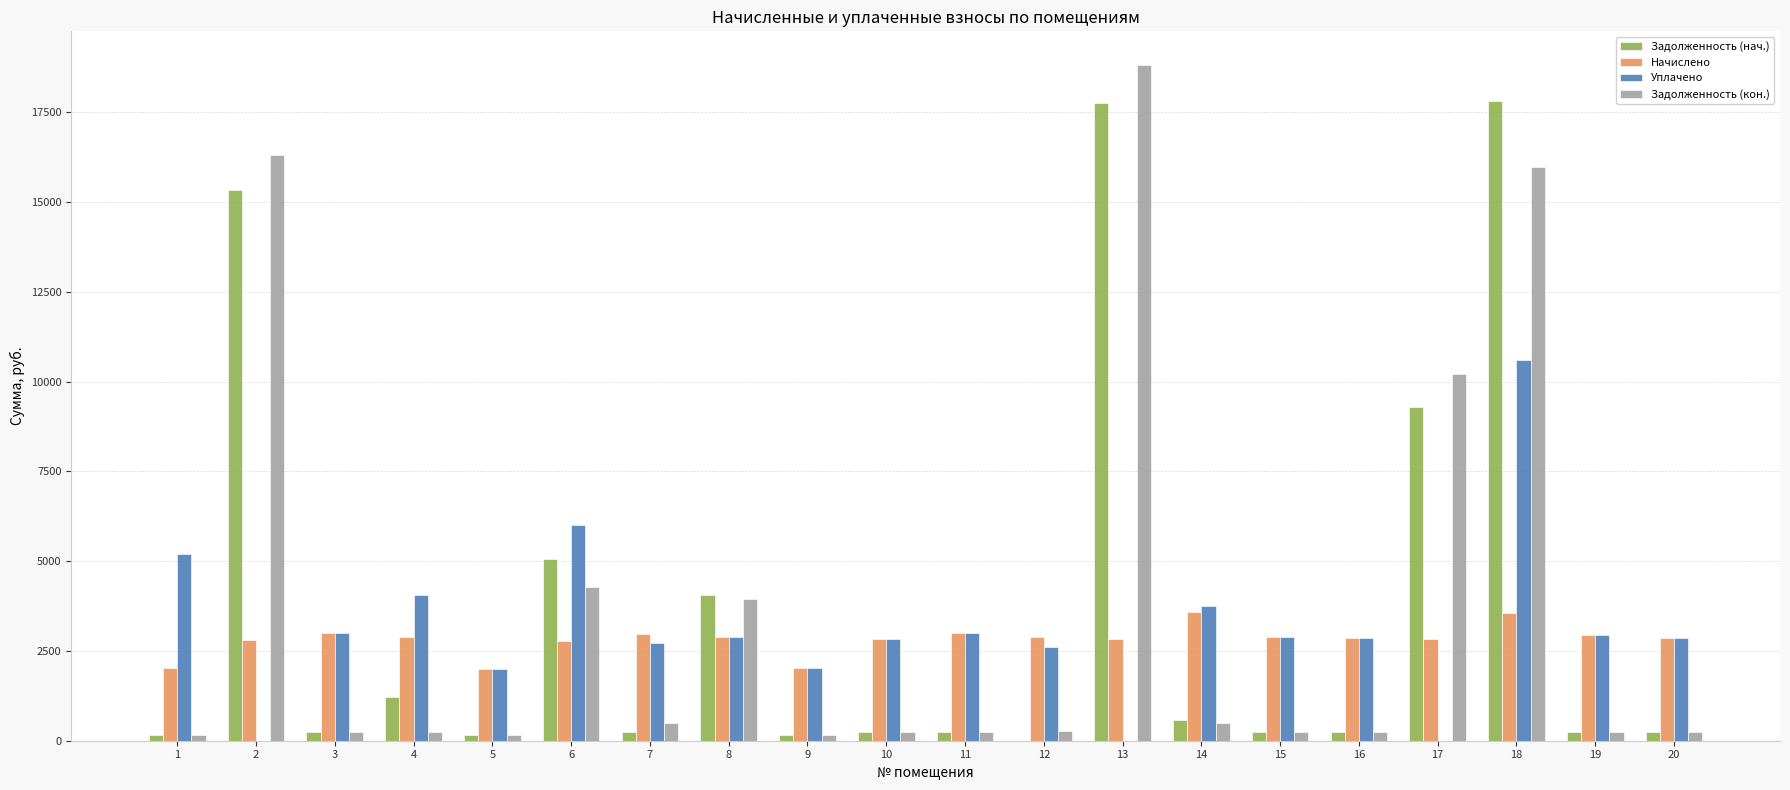

Is the value of Начислено at 3 greater than the value of Задолженность (нач.) at 4?

Yes